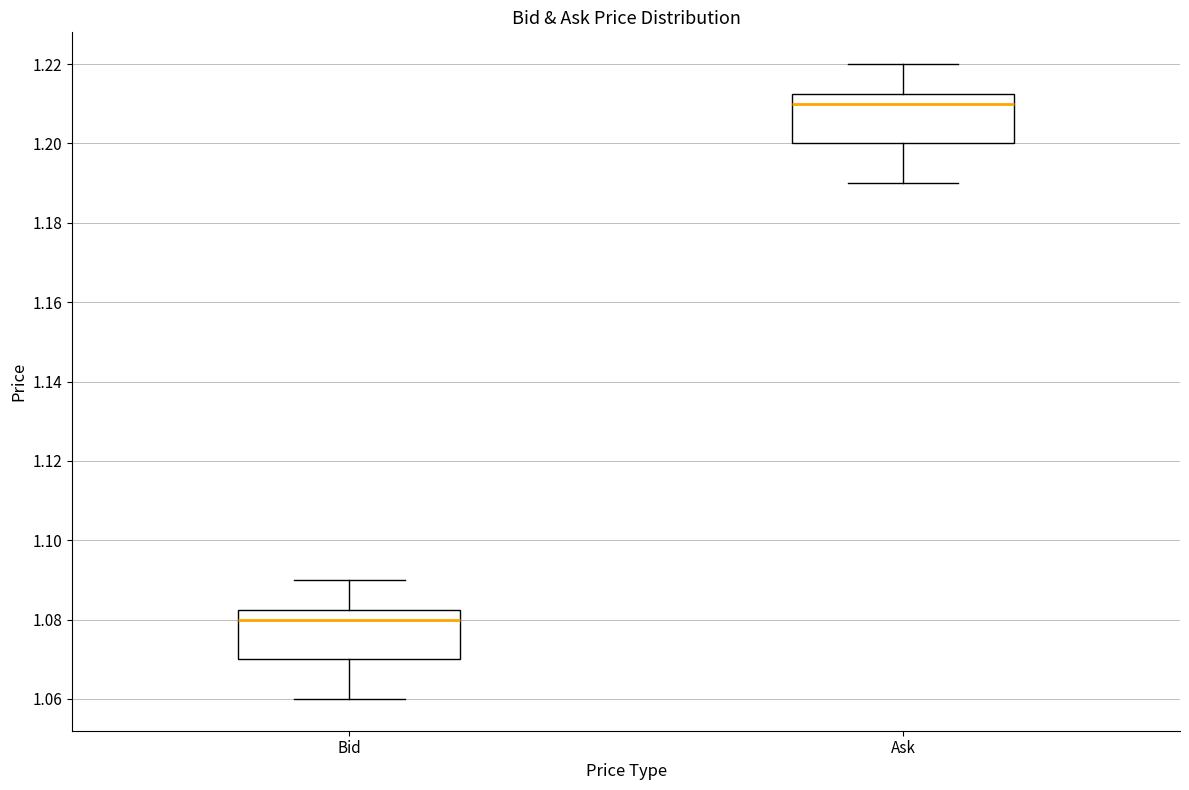

Reading left to right, read every box against the y-axis: the position of its median line, the range the box covers, and the ends of its whiskers. The values are not printed on the chart, so give them approximately, as read against the axis.

Bid: median 1.080, box 1.070 to 1.082, whiskers 1.060 to 1.090
Ask: median 1.210, box 1.200 to 1.212, whiskers 1.190 to 1.220